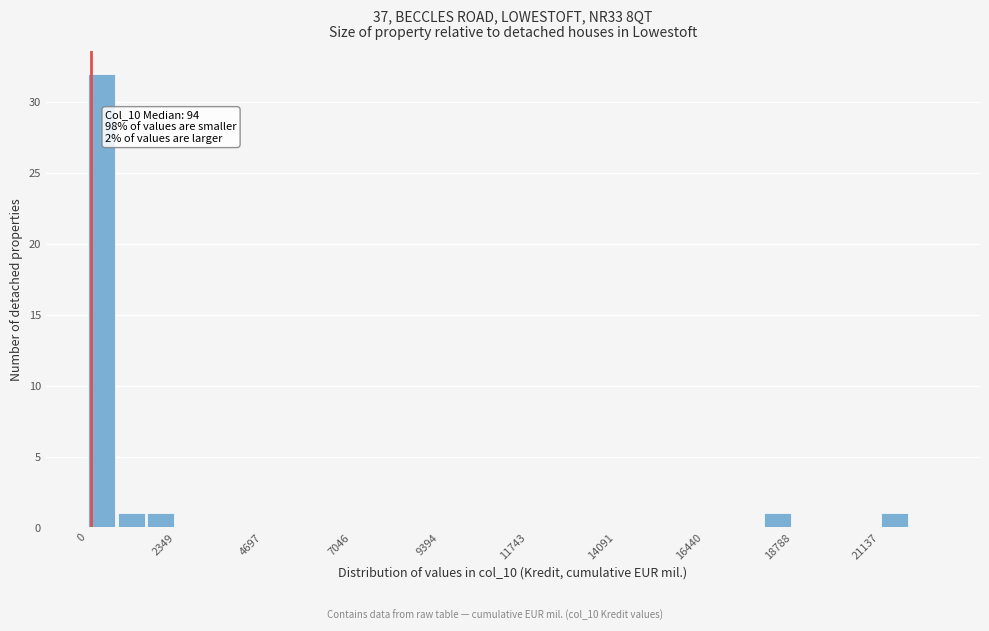

Around what value on the x-axis is the tallest bar? Give the approximate position of its centre, as read against the axis.

500